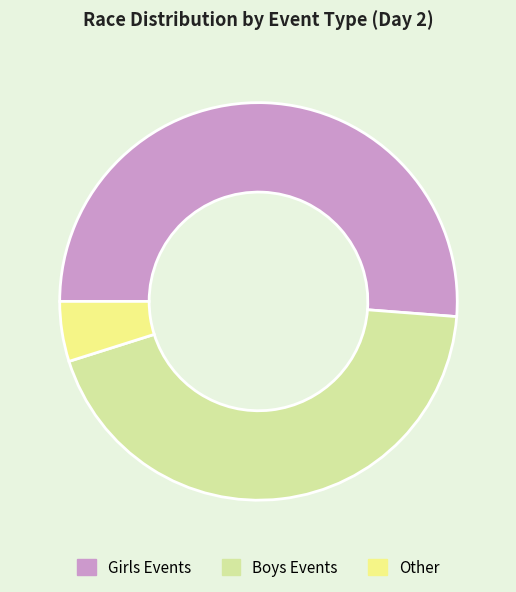

Rank the categories by value from highest to lowest.

Girls Events, Boys Events, Other